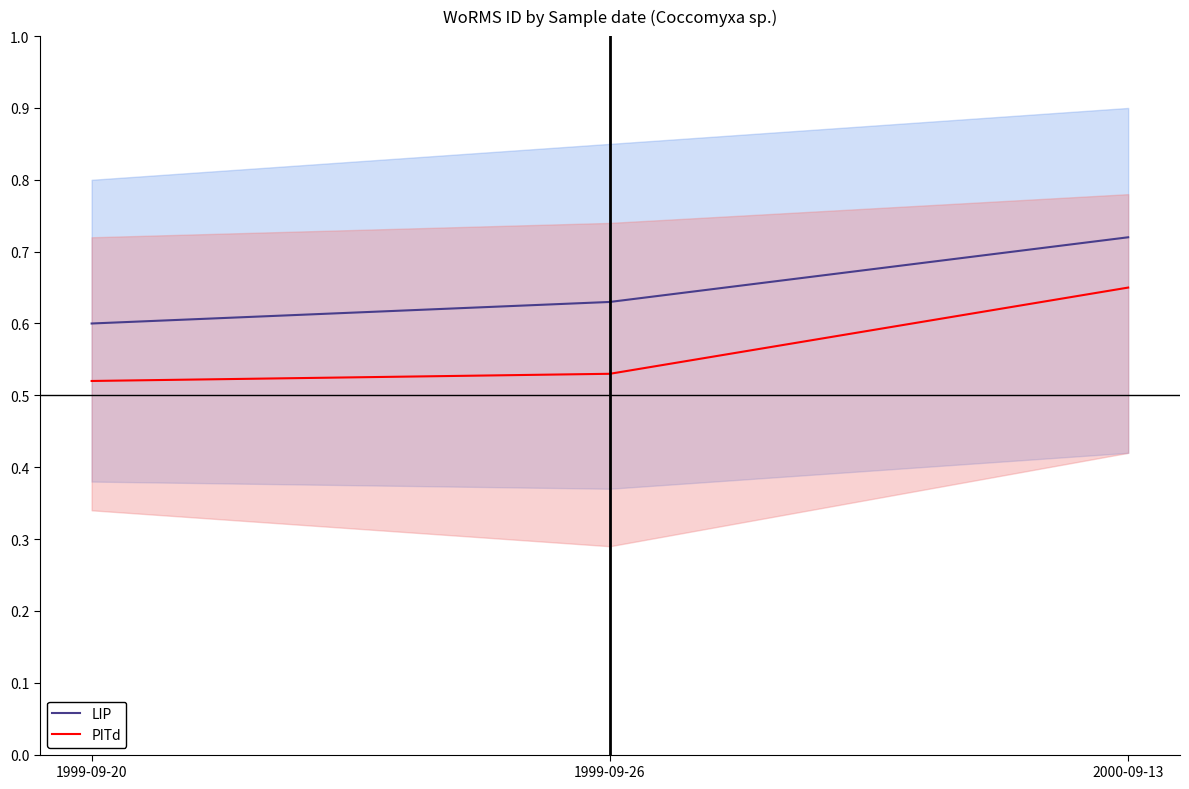

At 2000-09-13, list the series in order from largest to smallest.

LIP, PITd